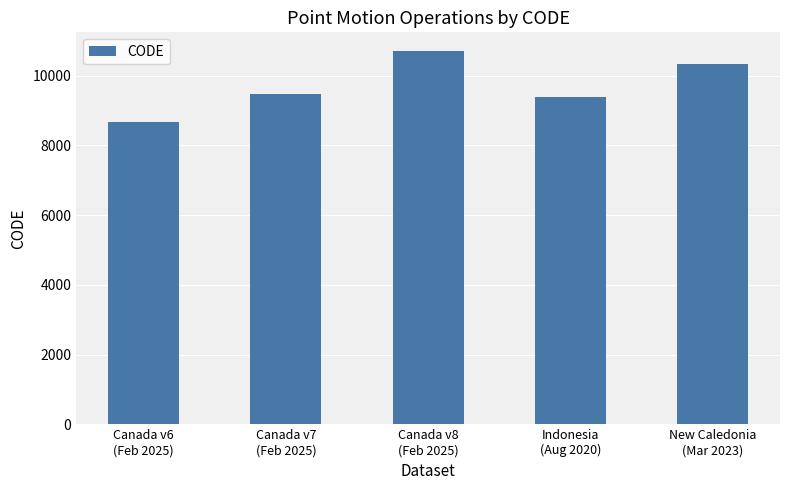

The value at New Caledonia
(Mar 2023) is 10323. True or false?

True